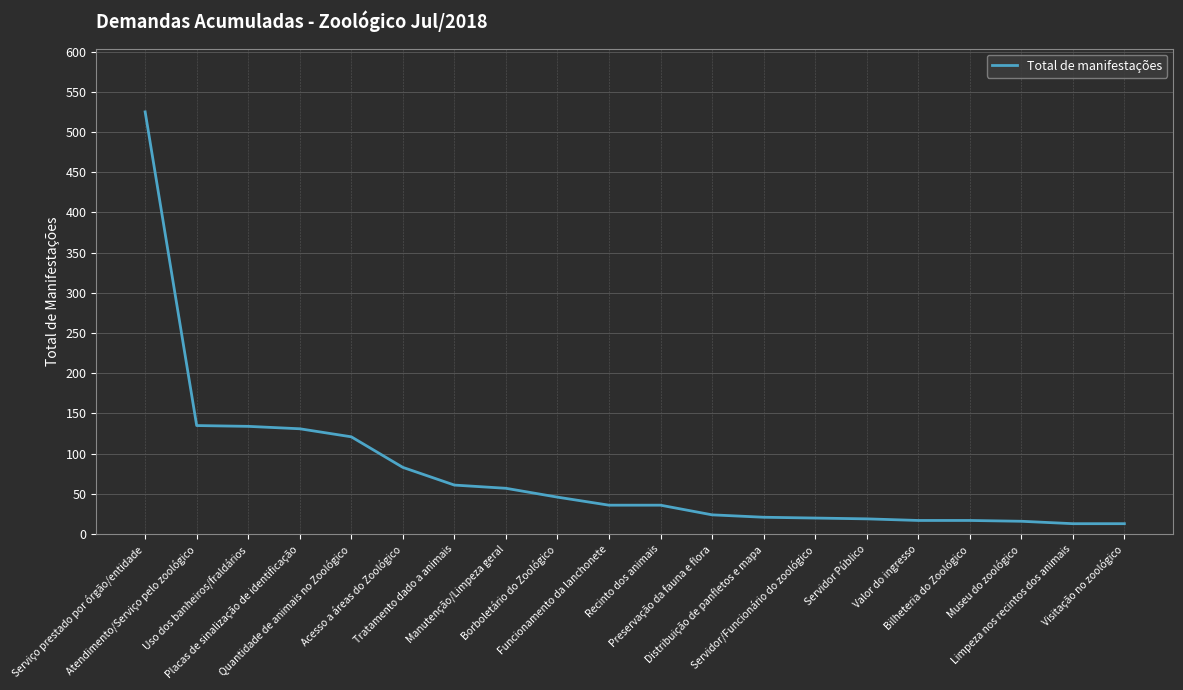

What is the smallest value displayed?

13